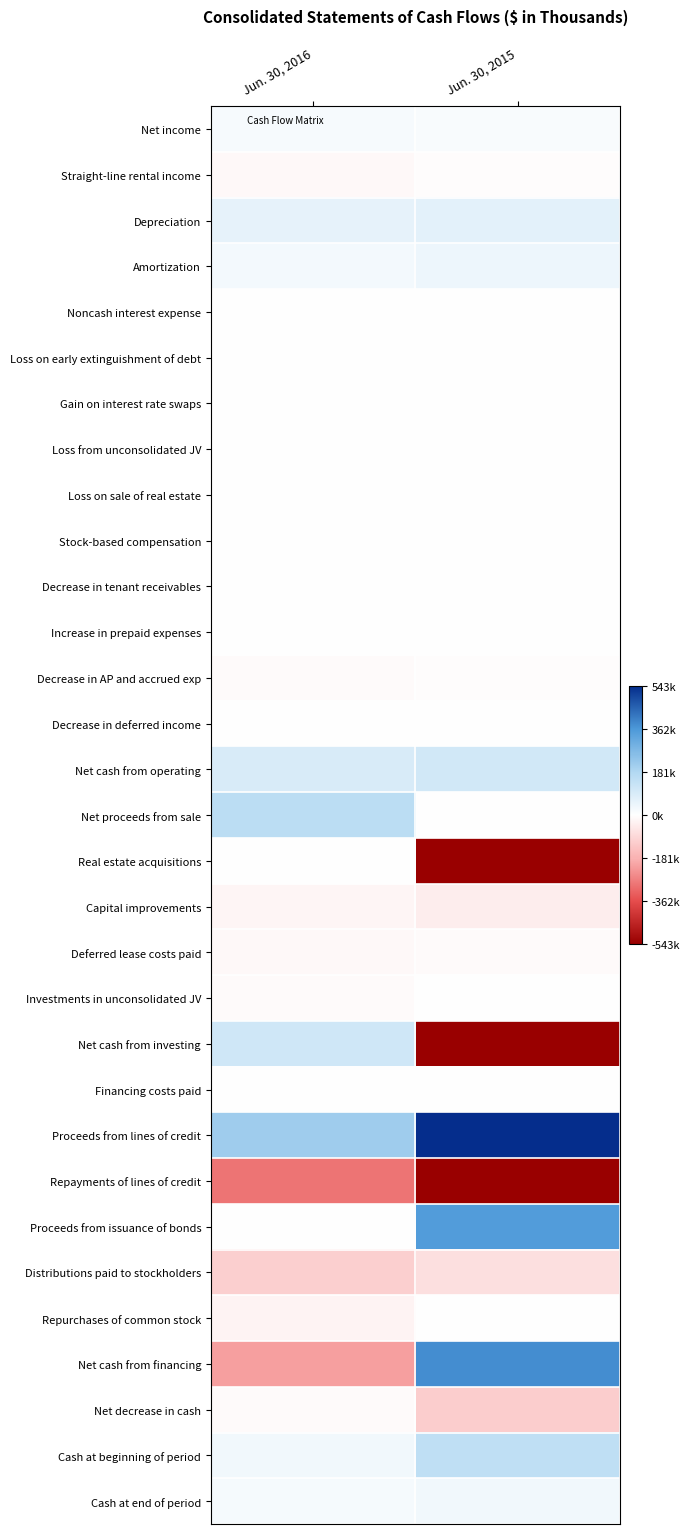

Reading right to left, transcribe all the data shown in this chart.

Net income: Jun. 30, 2015=14307	Jun. 30, 2016=19983
Straight-line rental income: Jun. 30, 2015=-5884	Jun. 30, 2016=-16622
Depreciation: Jun. 30, 2015=67820	Jun. 30, 2016=57739
Amortization: Jun. 30, 2015=42005	Jun. 30, 2016=28057
Noncash interest expense: Jun. 30, 2015=1986	Jun. 30, 2016=1927
Loss on early extinguishment of debt: Jun. 30, 2015=477	Jun. 30, 2016=92
Gain on interest rate swaps: Jun. 30, 2015=-2633	Jun. 30, 2016=0
Loss from unconsolidated JV: Jun. 30, 2015=0	Jun. 30, 2016=3504
Loss on sale of real estate: Jun. 30, 2015=0	Jun. 30, 2016=329
Stock-based compensation: Jun. 30, 2015=2029	Jun. 30, 2016=2595
Decrease in tenant receivables: Jun. 30, 2015=-2526	Jun. 30, 2016=2035
Increase in prepaid expenses: Jun. 30, 2015=-1231	Jun. 30, 2016=-27
Decrease in AP and accrued exp: Jun. 30, 2015=-6019	Jun. 30, 2016=-9191
Decrease in deferred income: Jun. 30, 2015=-1393	Jun. 30, 2016=-983
Net cash from operating: Jun. 30, 2015=108938	Jun. 30, 2016=89438
Net proceeds from sale: Jun. 30, 2015=0	Jun. 30, 2016=159387
Real estate acquisitions: Jun. 30, 2015=-551277	Jun. 30, 2016=0
Capital improvements: Jun. 30, 2015=-41653	Jun. 30, 2016=-22792
Deferred lease costs paid: Jun. 30, 2015=-9892	Jun. 30, 2016=-13692
Investments in unconsolidated JV: Jun. 30, 2015=0	Jun. 30, 2016=-8728
Net cash from investing: Jun. 30, 2015=-602822	Jun. 30, 2016=114175
Financing costs paid: Jun. 30, 2015=-4025	Jun. 30, 2016=-139
Proceeds from lines of credit: Jun. 30, 2015=710000	Jun. 30, 2016=215000
Repayments of lines of credit: Jun. 30, 2015=-601878	Jun. 30, 2016=-289697
Proceeds from issuance of bonds: Jun. 30, 2015=349507	Jun. 30, 2016=0
Distributions paid to stockholders: Jun. 30, 2015=-75046	Jun. 30, 2016=-111433
Repurchases of common stock: Jun. 30, 2015=-722	Jun. 30, 2016=-26186
Net cash from financing: Jun. 30, 2015=377836	Jun. 30, 2016=-212455
Net decrease in cash: Jun. 30, 2015=-116048	Jun. 30, 2016=-8842
Cash at beginning of period: Jun. 30, 2015=149790	Jun. 30, 2016=32645
Cash at end of period: Jun. 30, 2015=33742	Jun. 30, 2016=23803